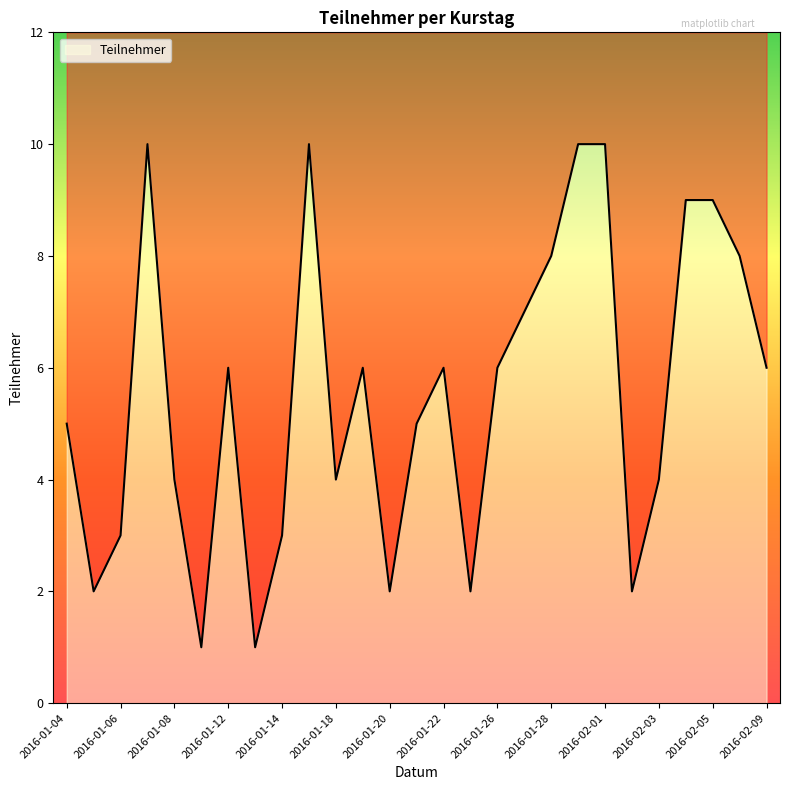

List the labels in order of value, smallest first.

2016-01-11, 2016-01-13, 2016-01-05, 2016-01-20, 2016-01-25, 2016-02-02, 2016-01-06, 2016-01-14, 2016-01-08, 2016-01-18, 2016-02-03, 2016-01-04, 2016-01-21, 2016-01-12, 2016-01-19, 2016-01-22, 2016-01-26, 2016-02-09, 2016-01-27, 2016-01-28, 2016-02-08, 2016-02-04, 2016-02-05, 2016-01-07, 2016-01-15, 2016-01-29, 2016-02-01